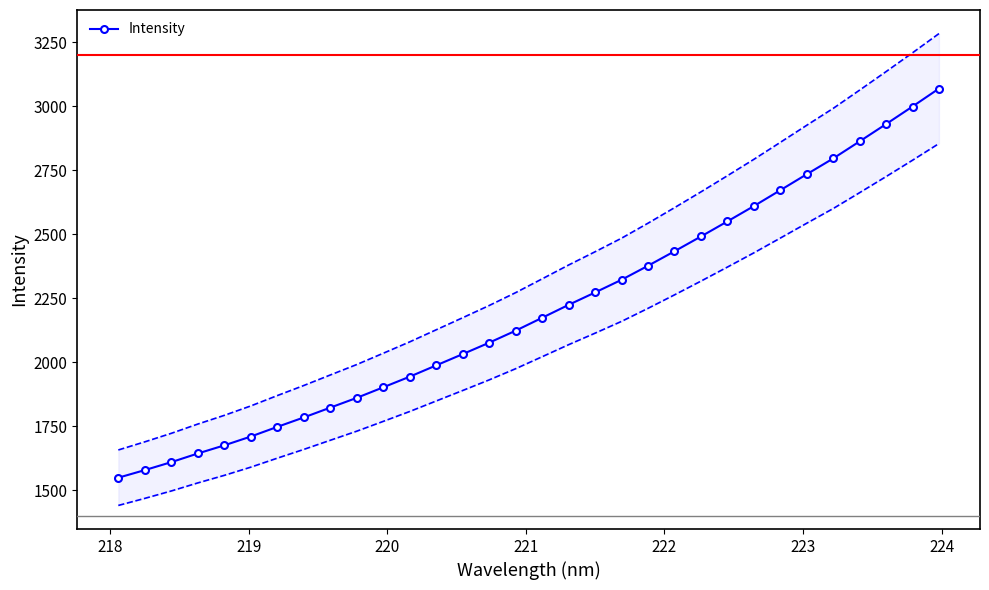

What is the lowest value of the Intensity series?

1548.8